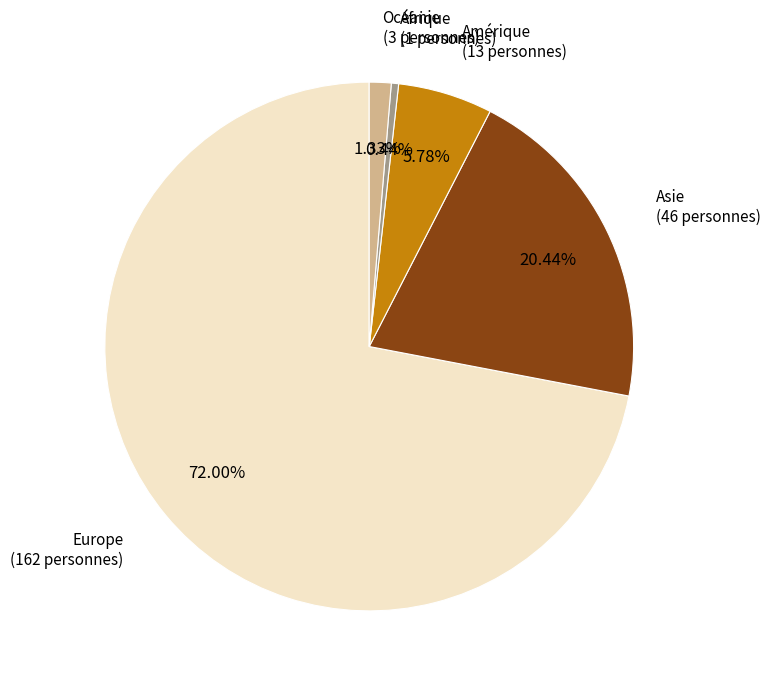

Is there any slice that represents more than half of the pie?

Yes